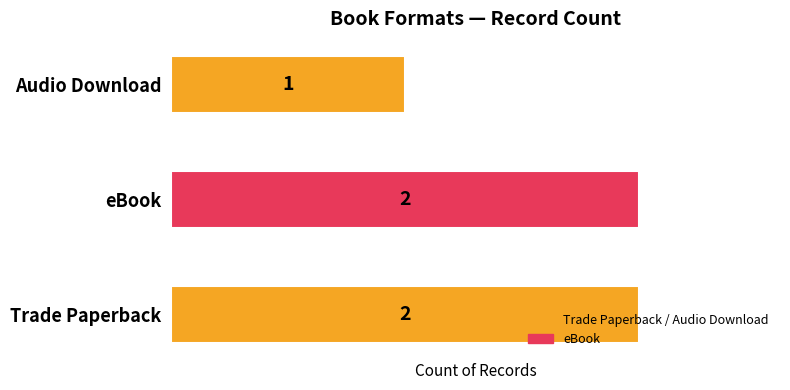

What is the sum of all values?

5